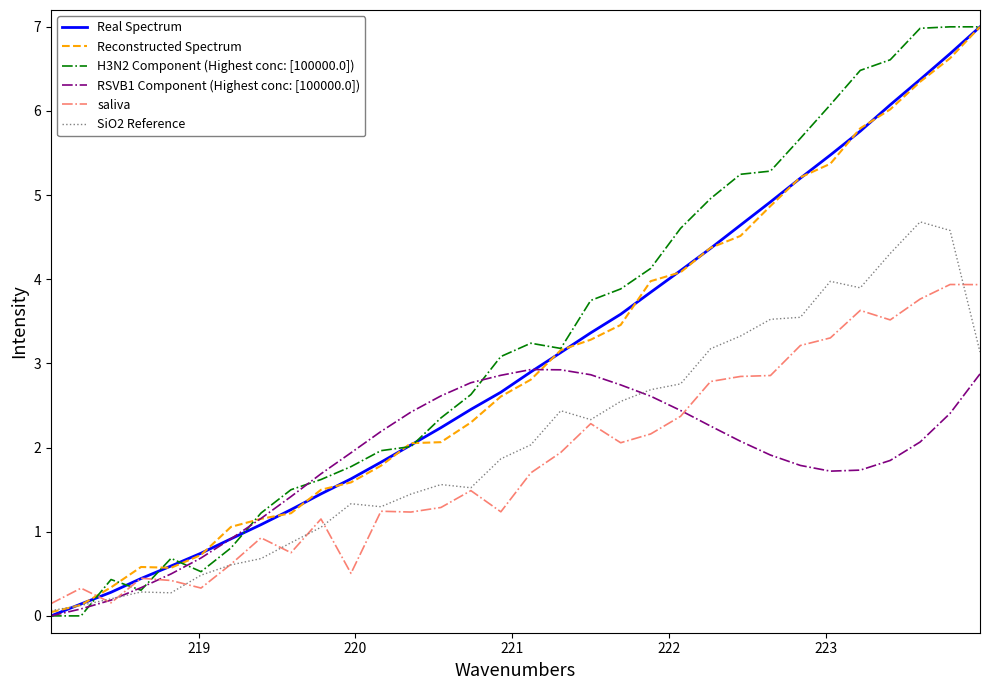

True or false: H3N2 Component (Highest conc: [100000.0]) and saliva intersect in this chart.

True